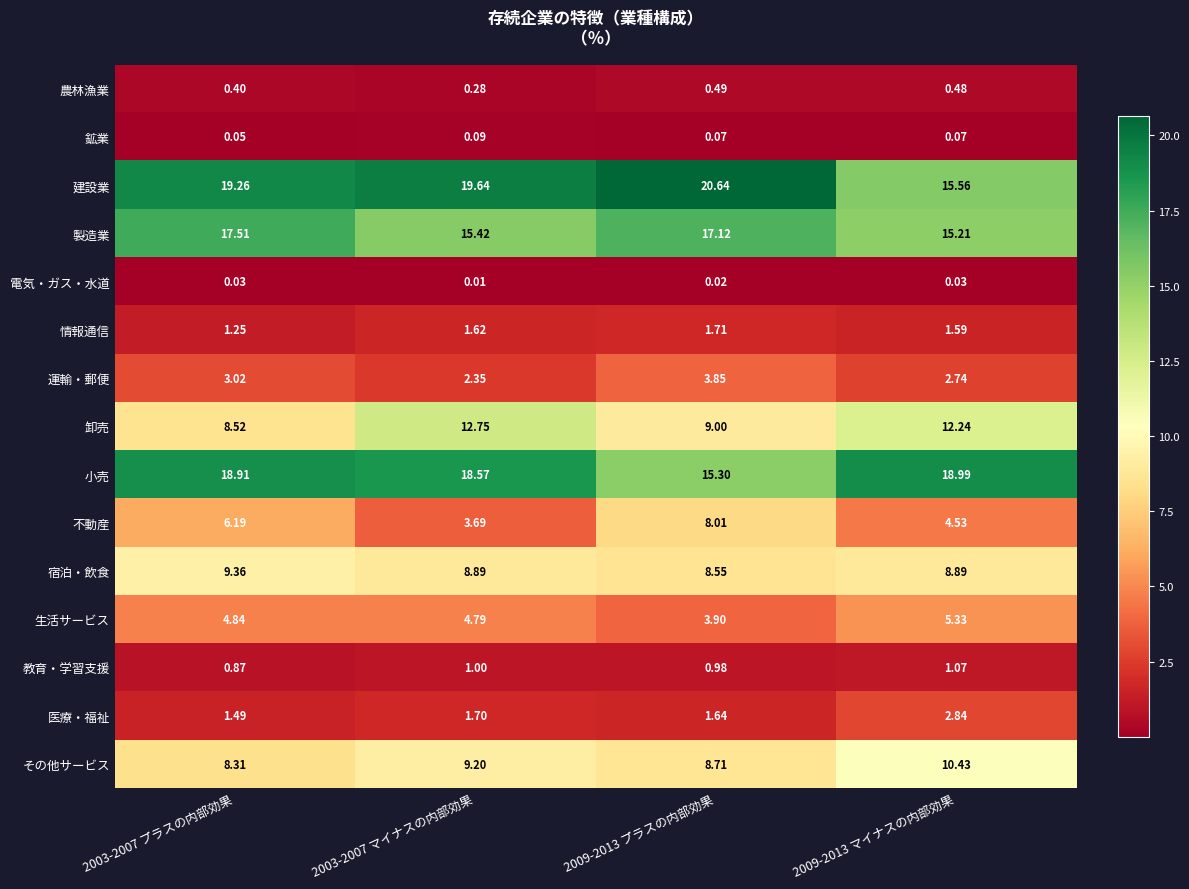

Which series has the largest range (max minus min)?

建設業